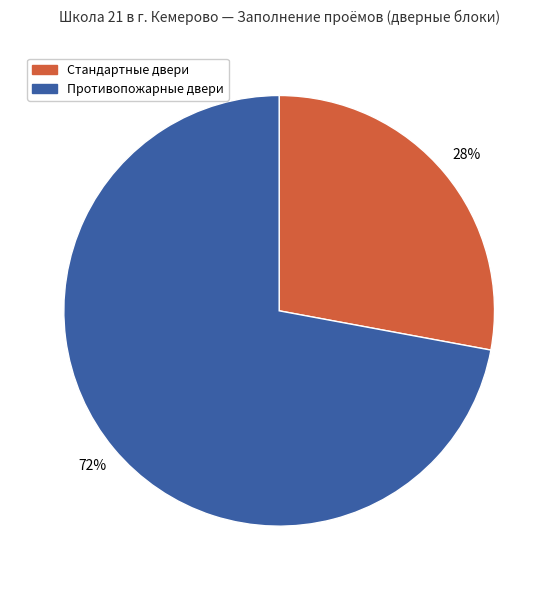

To the nearest percent, what is the average slice percentage?

50%